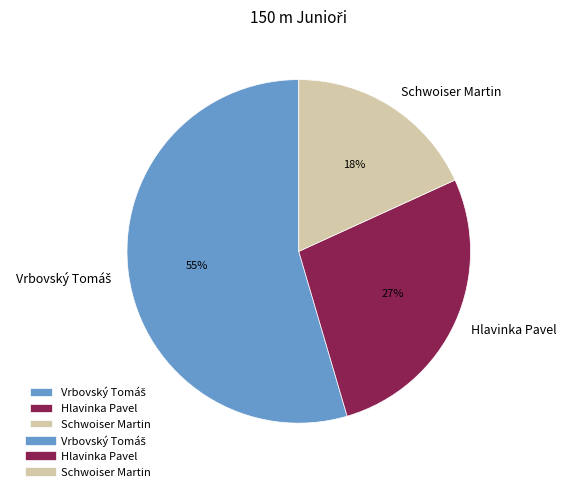

Is there a majority slice in this chart?

Yes